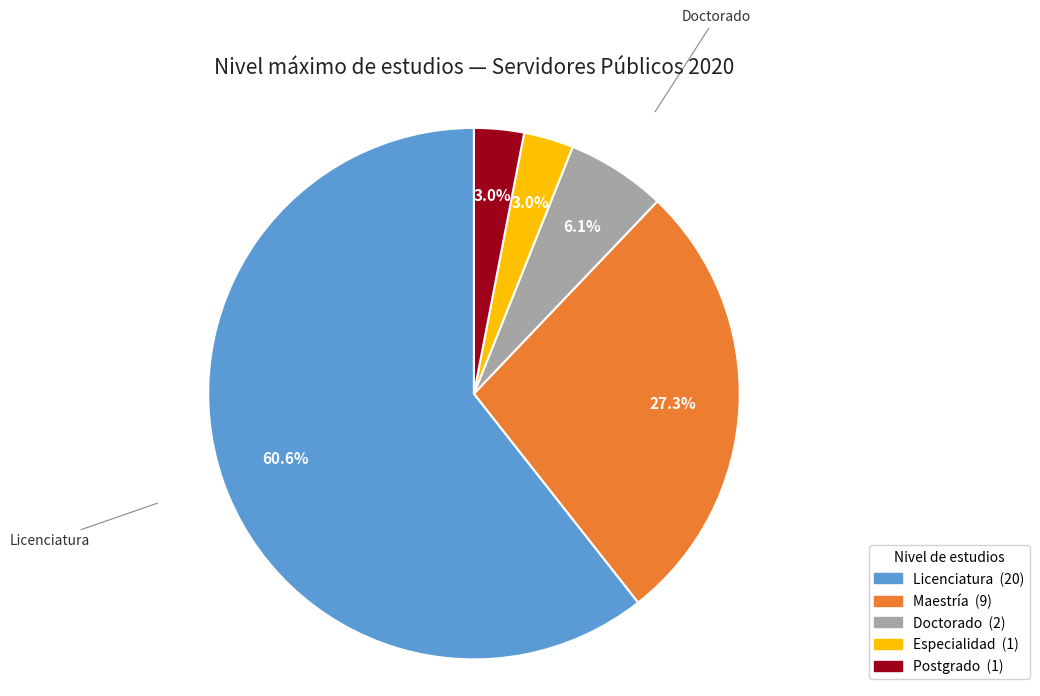

Does any single category account for the majority?

Yes